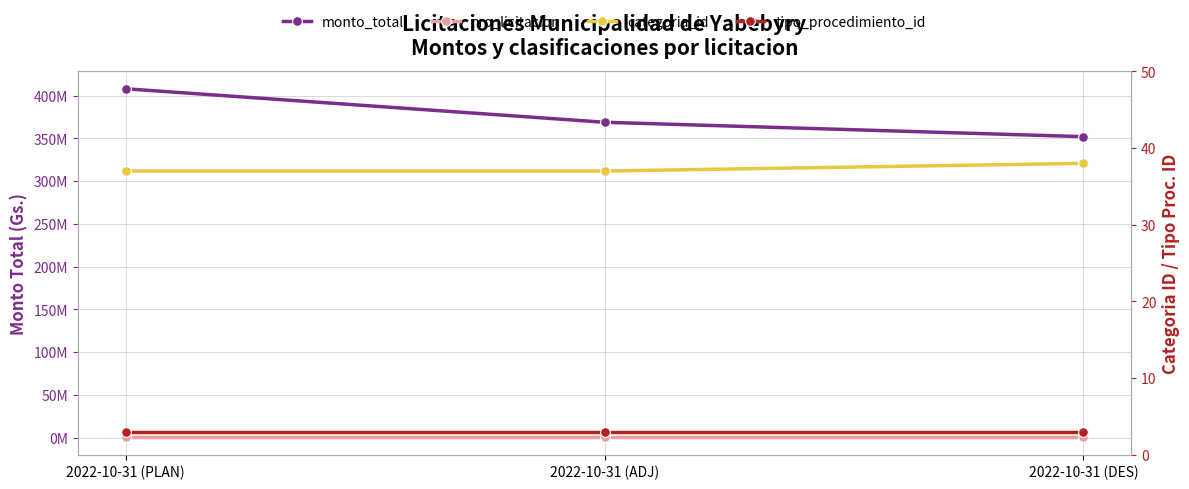

What is the maximum value for categoria_id?

38